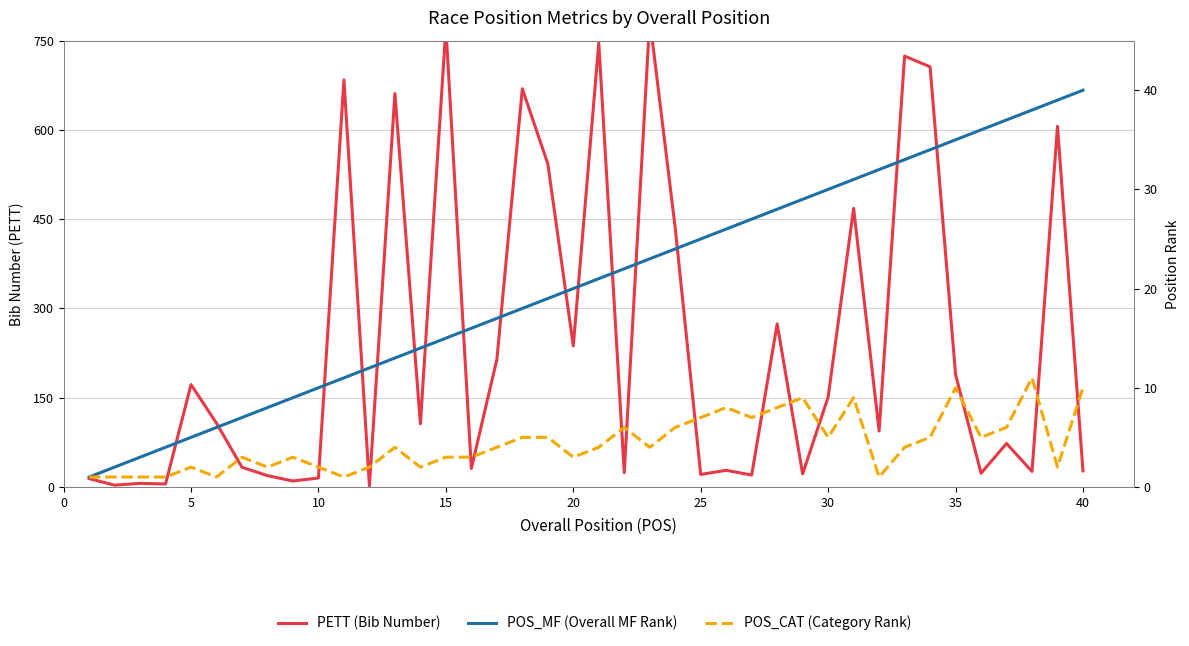

What is the greatest value displayed?

786